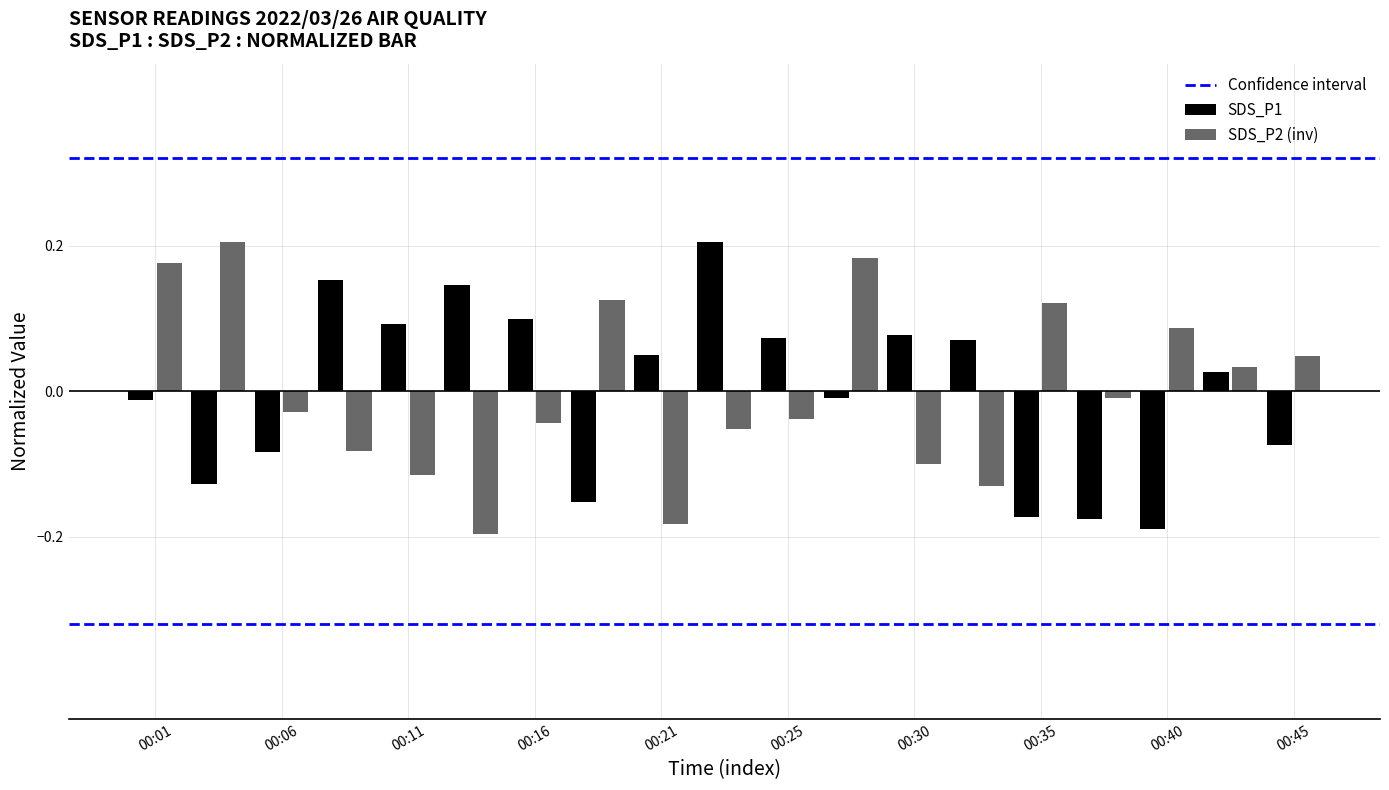

What is the difference between the second highest and second lowest values in the SDS_P1 series?

0.3